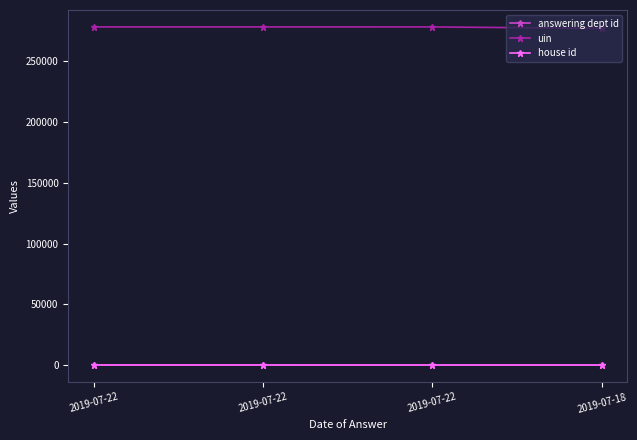

Is it true that uin equals 278382 at 2019-07-22?

True